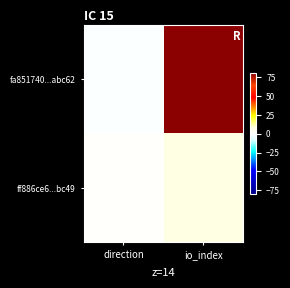

Between direction and io_index, which series saw the biggest shift?

fa851740...abc62